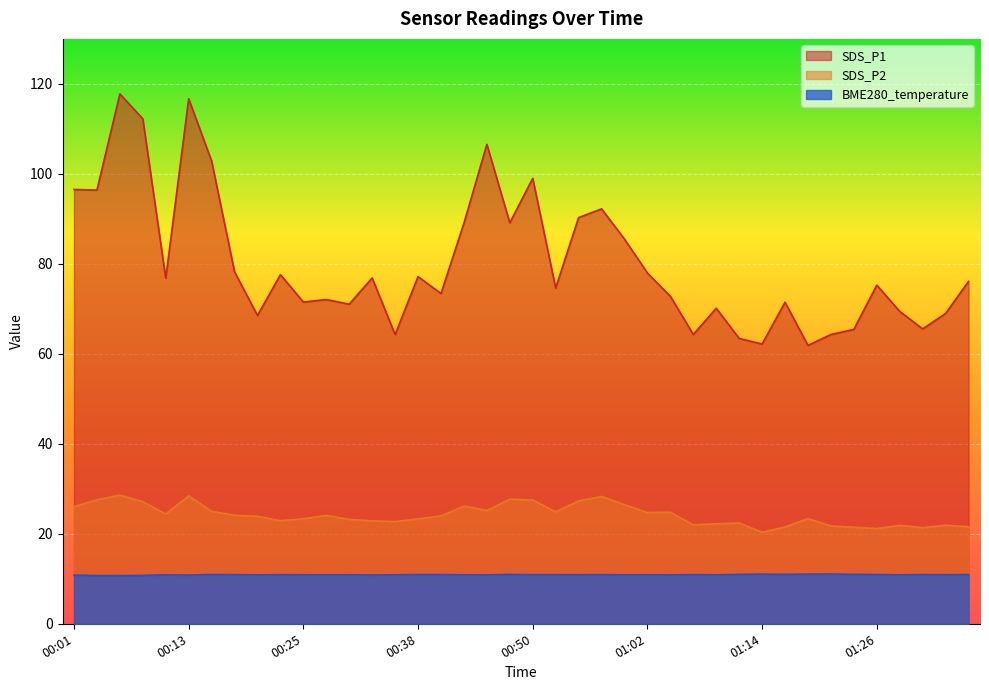

Where is the first local maximum for SDS_P2?

00:05